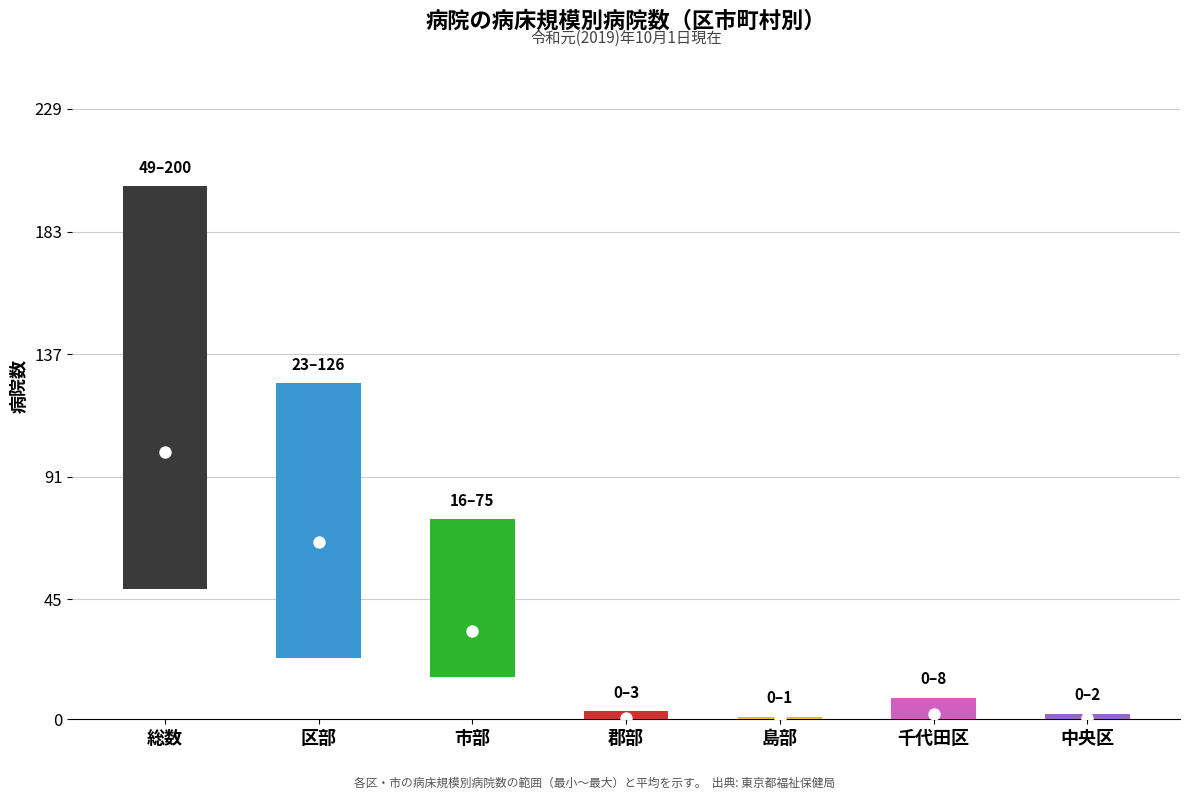

At how many categories does at least one series exceed 158?

1